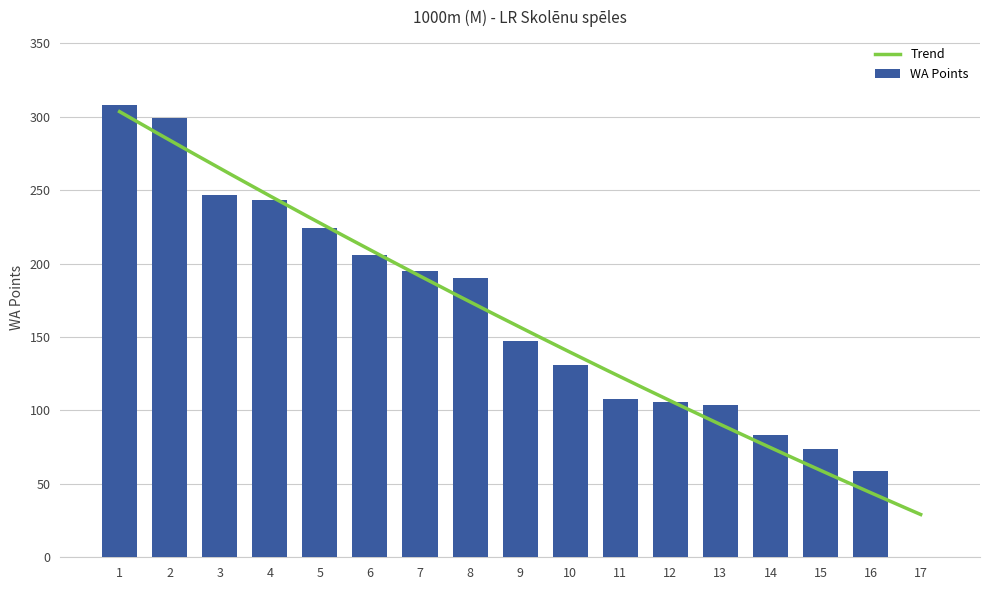

Where is WA Points nearest to the value 154?

9